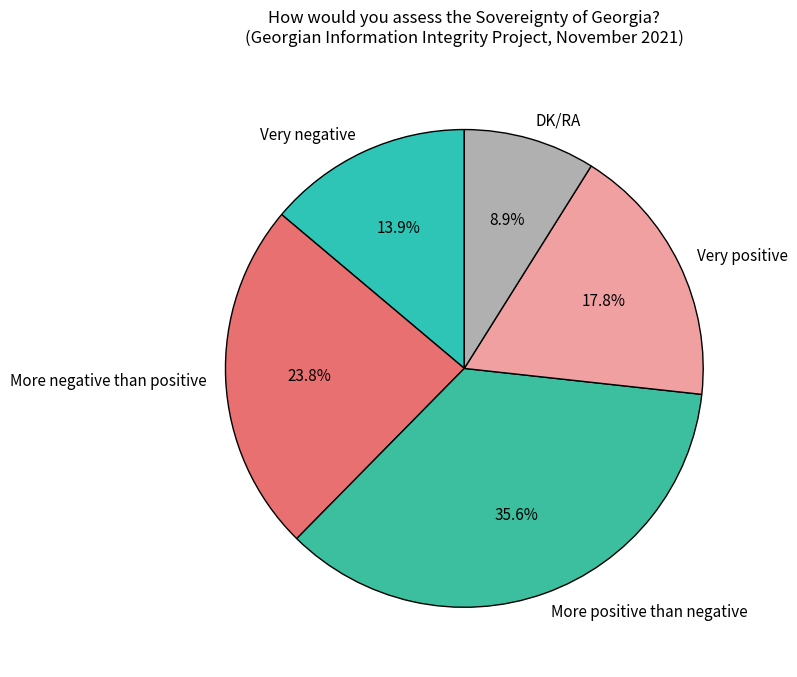

Count the number of slices in the pie.

5